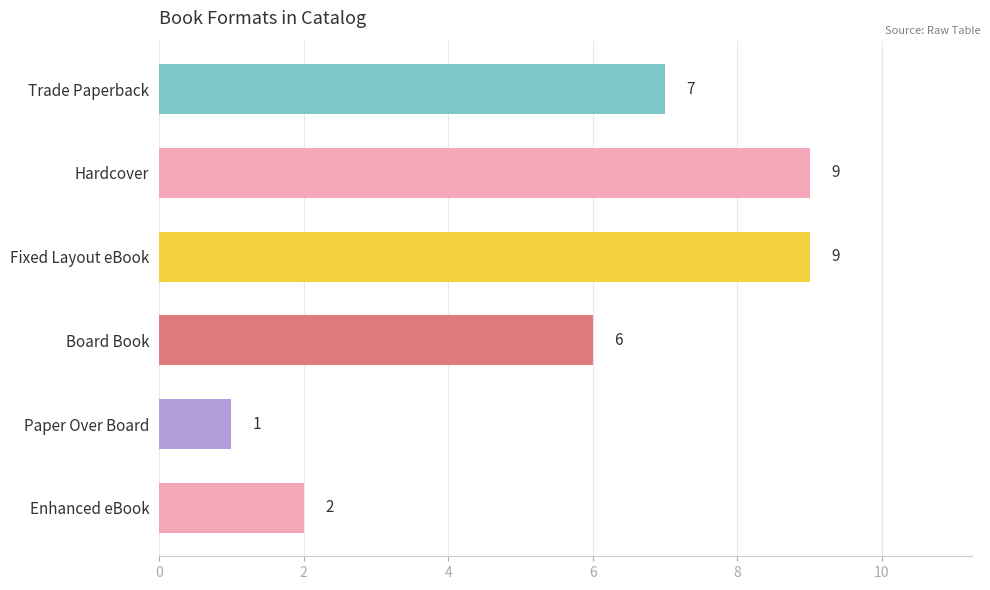

What is the average value?

6